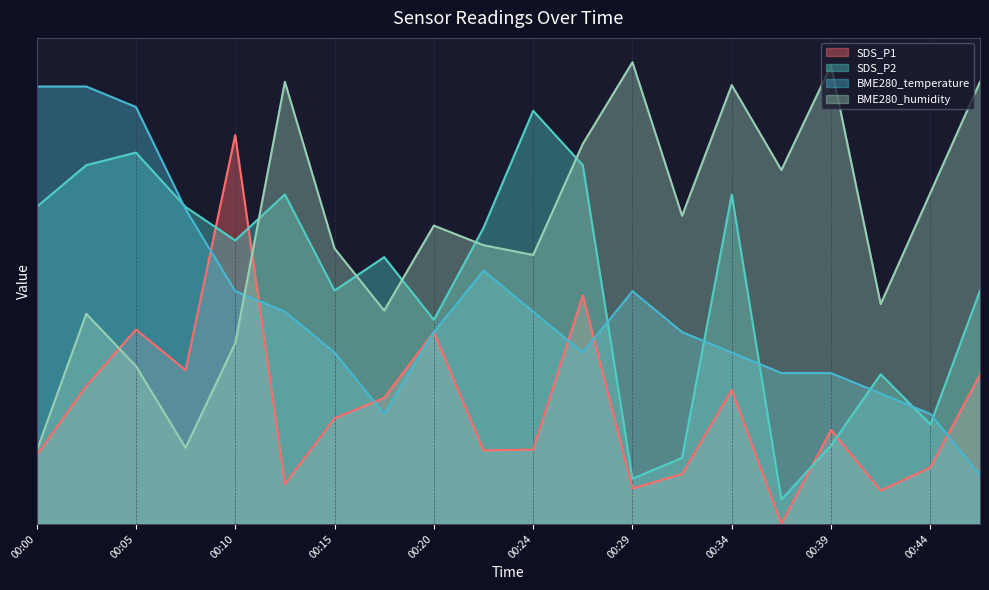

Reading left to right, list all the values displayed in this chart.

SDS_P1: 14.1	28.4	40.0	31.6	80.0	8.2	21.7	25.9	39.5	15.1	15.3	47.0	7.3	10.3	27.6	0.0	19.4	6.9	11.6	30.7
SDS_P2: 65.2	73.8	76.4	65.2	58.3	67.8	48.0	54.9	42.0	60.9	85.0	73.8	9.3	13.6	67.8	5.0	16.2	30.8	20.5	48.0
BME280_temperature: 90.0	90.0	85.8	64.7	47.9	43.7	35.3	22.6	39.5	52.1	43.7	35.3	47.9	39.5	35.3	31.1	31.1	26.8	22.6	10.0
BME280_humidity: 15.0	43.2	32.5	15.7	37.2	91.0	56.7	43.9	61.4	57.4	55.3	78.2	95.0	63.4	90.3	72.8	94.3	45.3	68.1	91.0